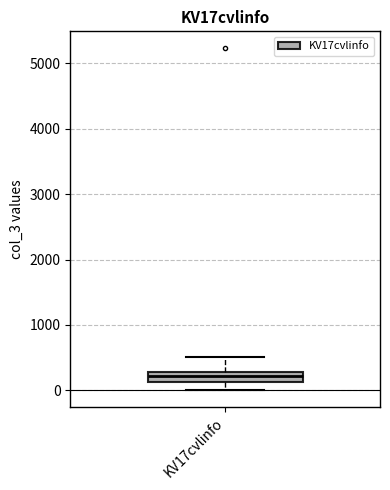

Where does the lower whisker of the box for KV17cvlinfo end on the y-axis? The values are not printed on the chart, so give them approximately, as read against the axis.

0